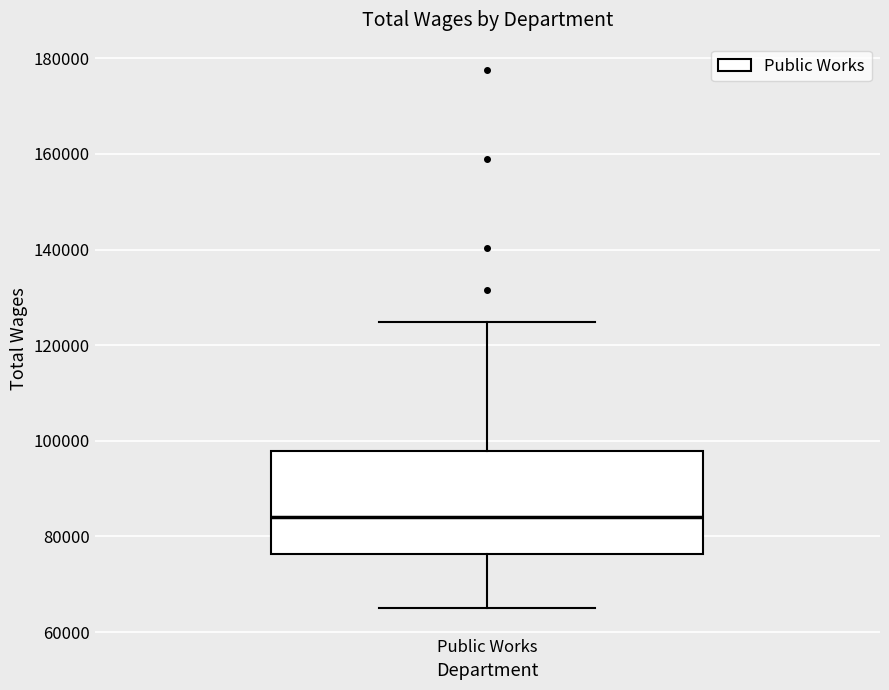

Where is the lower edge of the box for Public Works on the y-axis? The values are not printed on the chart, so give them approximately, as read against the axis.

76000